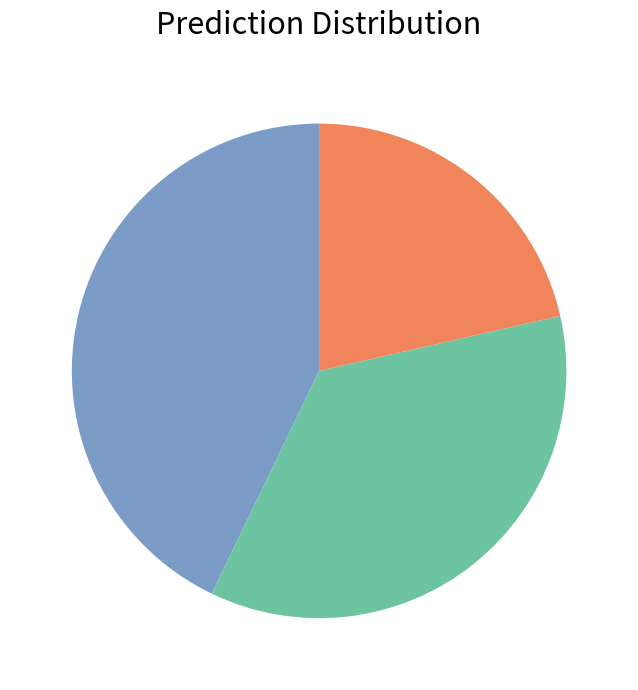

Is there any slice that represents more than half of the pie?

No